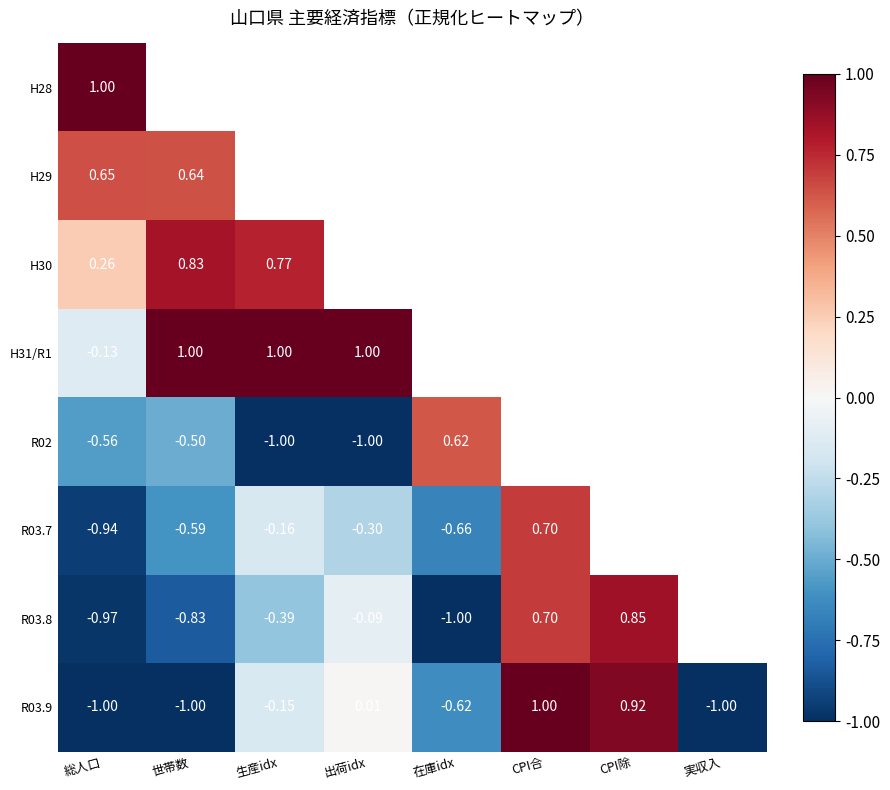

Is the value of H31/R1 at 世帯数 greater than the value of R03.7 at 総人口?

Yes